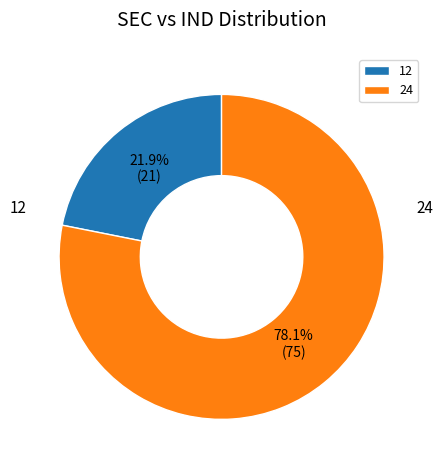

What is the ratio of the value at 24 to the value at 12?

3.6